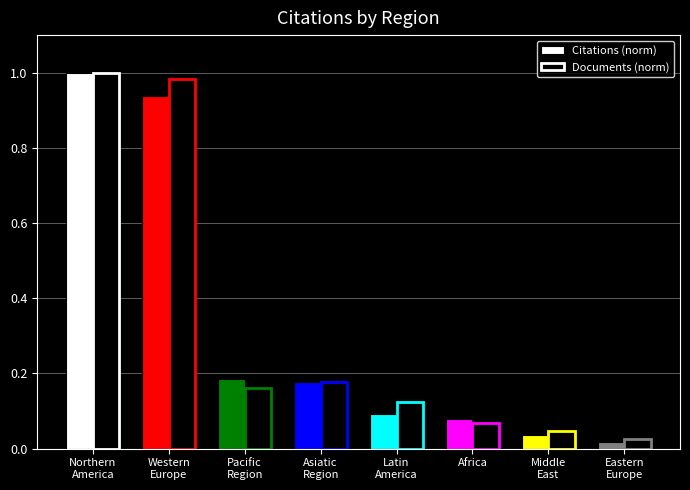

The Documents (norm) series shows 0.1 at Latin
America. True or false?

True